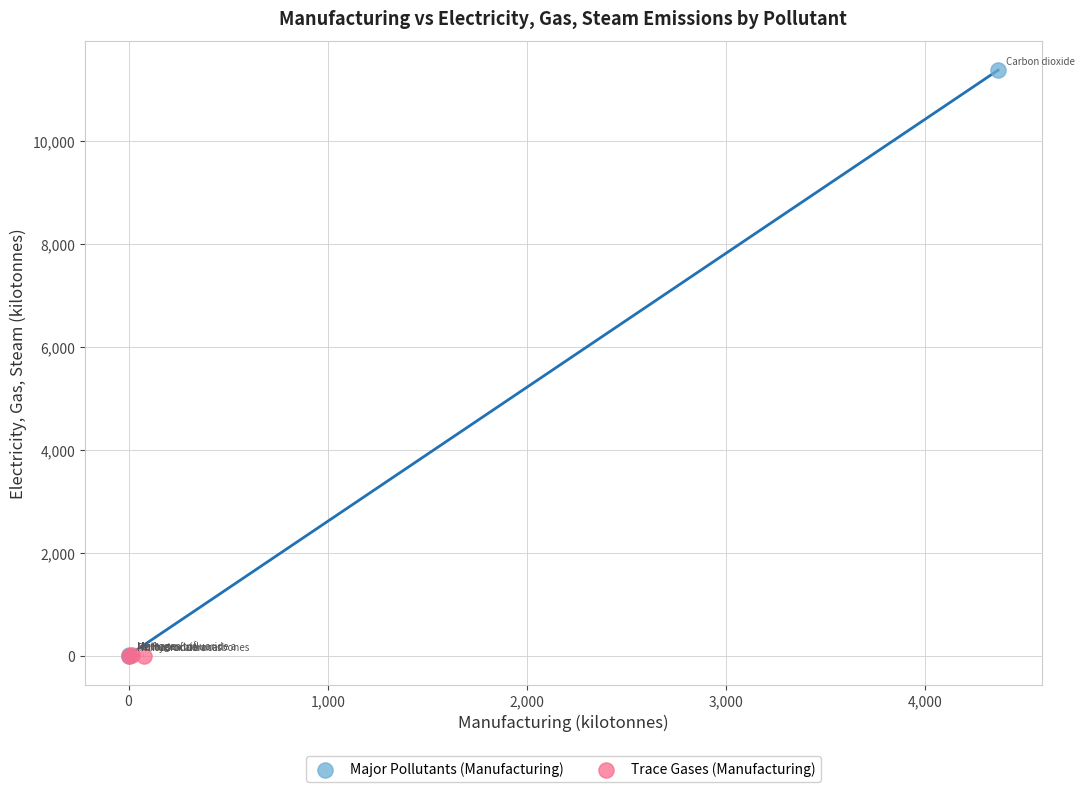

Which series has the largest Y range (max minus min)?

Major Pollutants (Manufacturing)